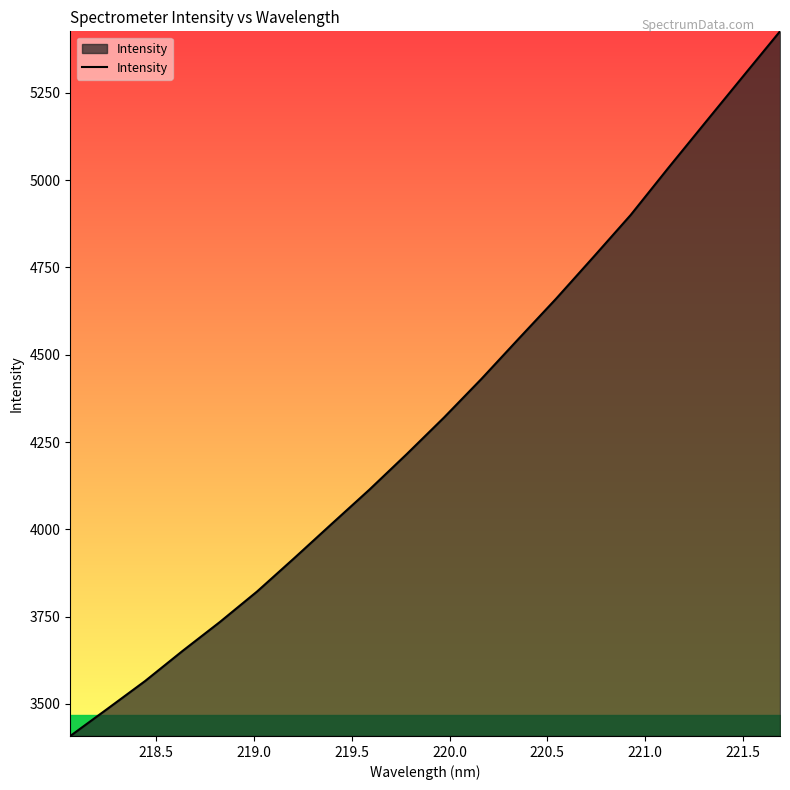

What is the smallest value displayed?

3408.1